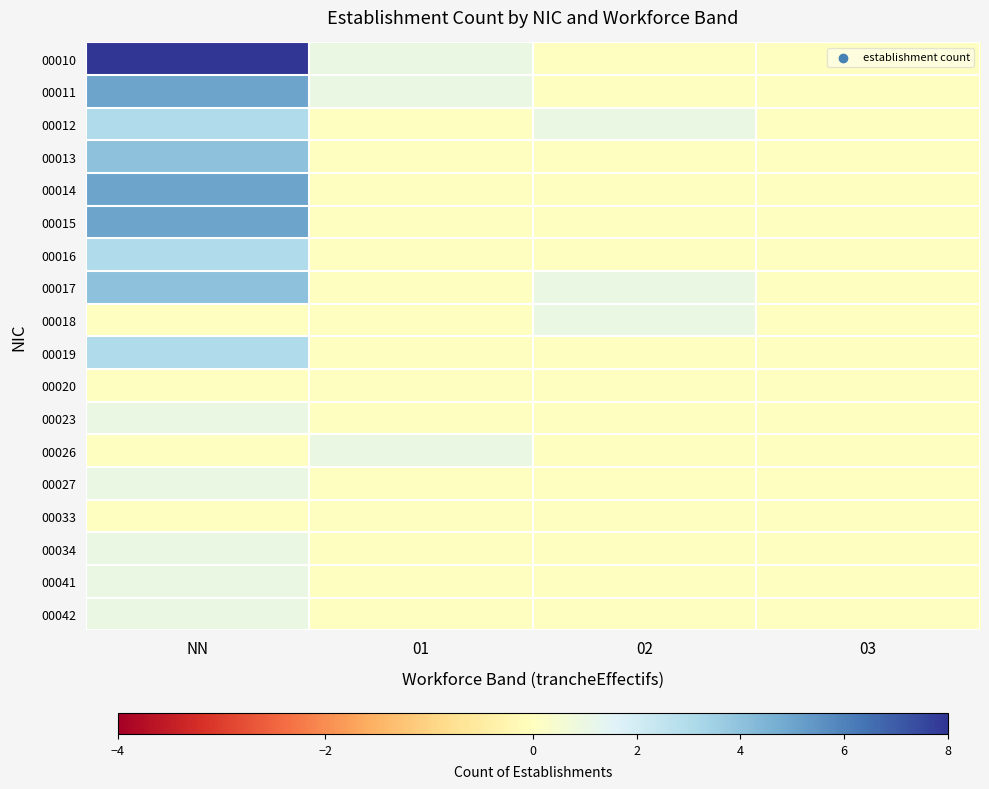

Which category has the highest value across all series?

NN